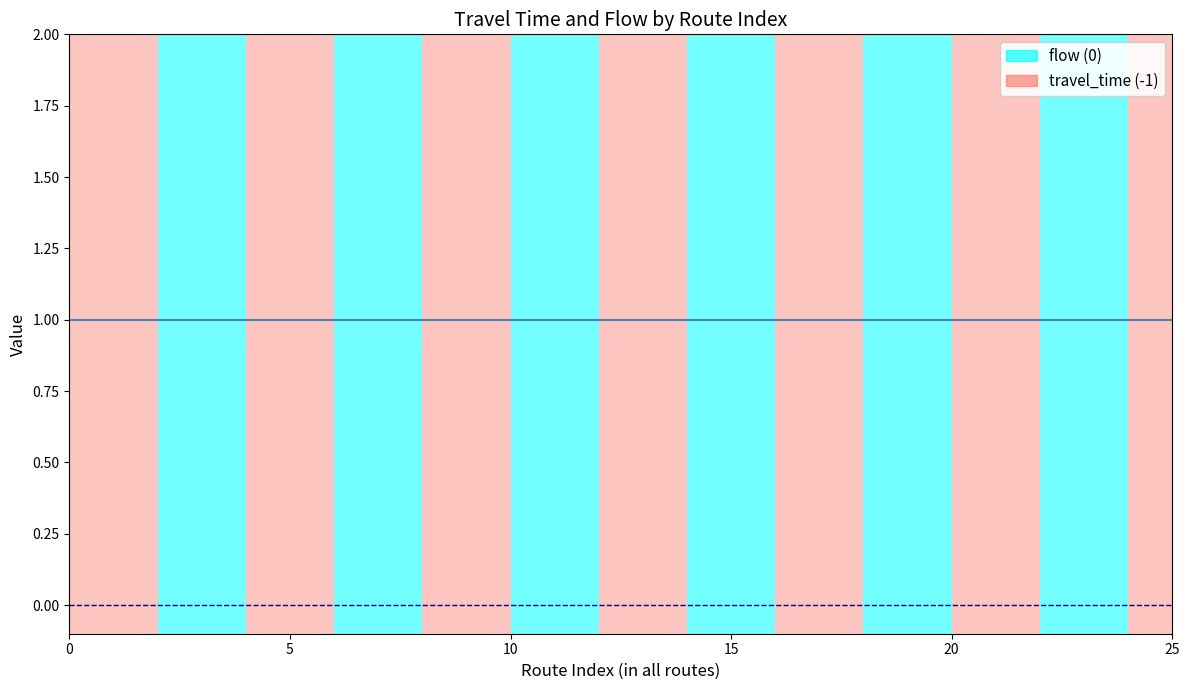

True or false: travel_time and flow cross at least once.

False